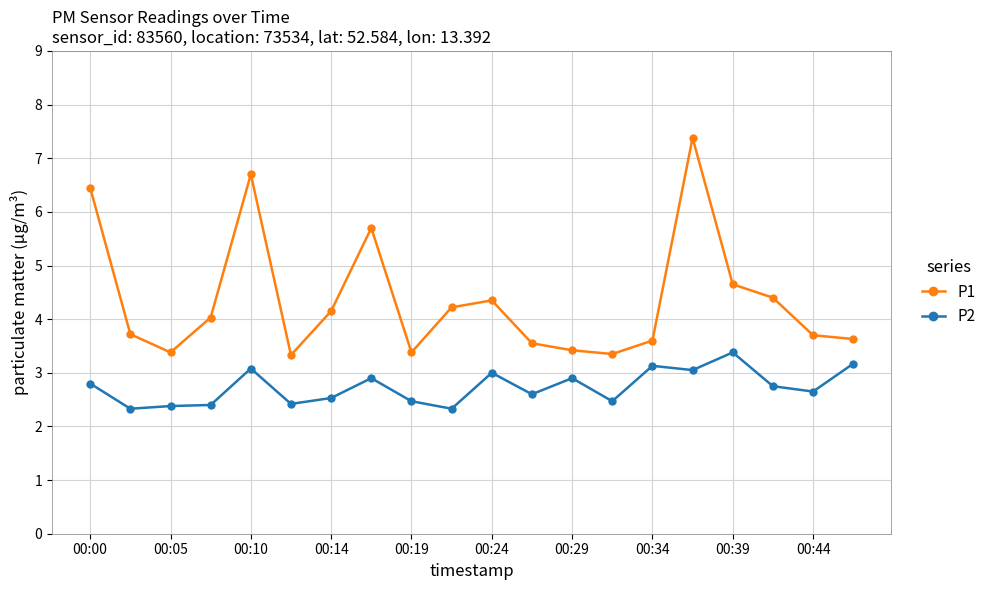

True or false: P1 and P2 cross at least once.

False